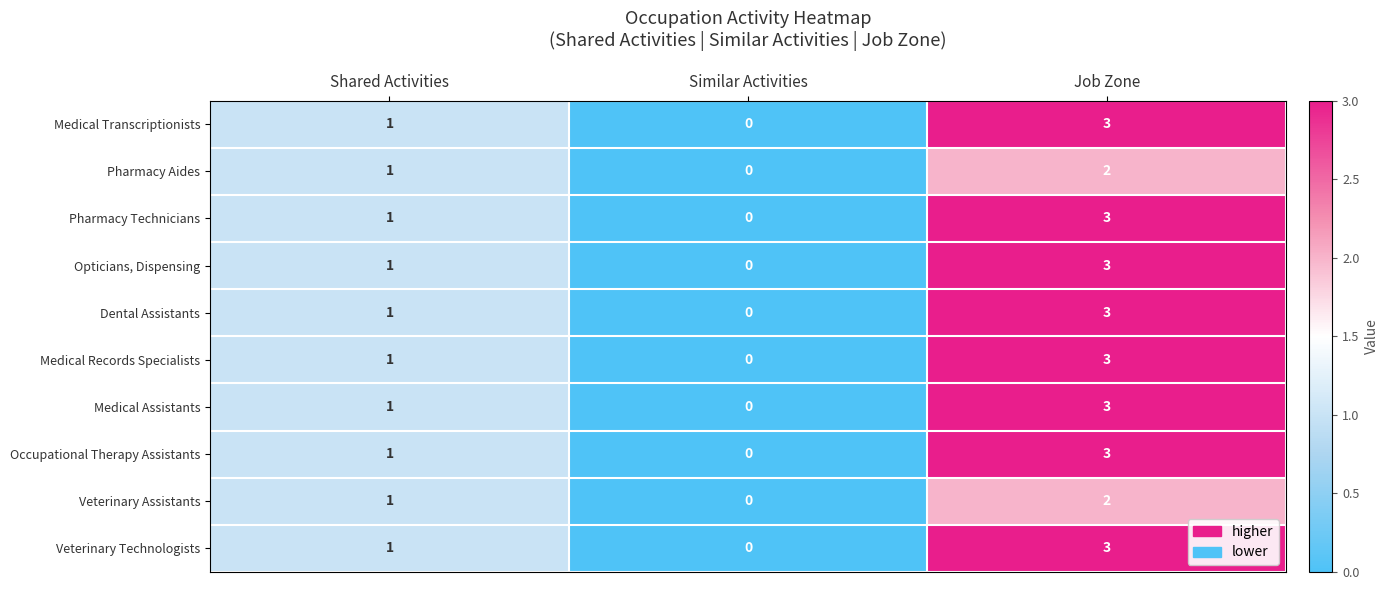

At which label is Pharmacy Technicians closest to 1?

Shared Activities